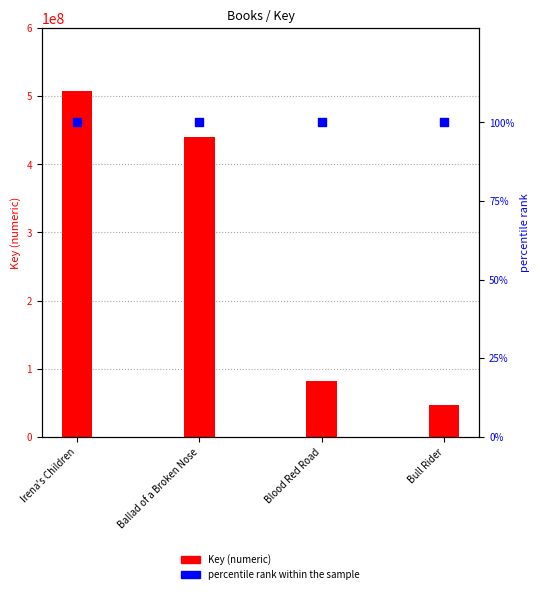

Which series has the largest total across all categories?

Key